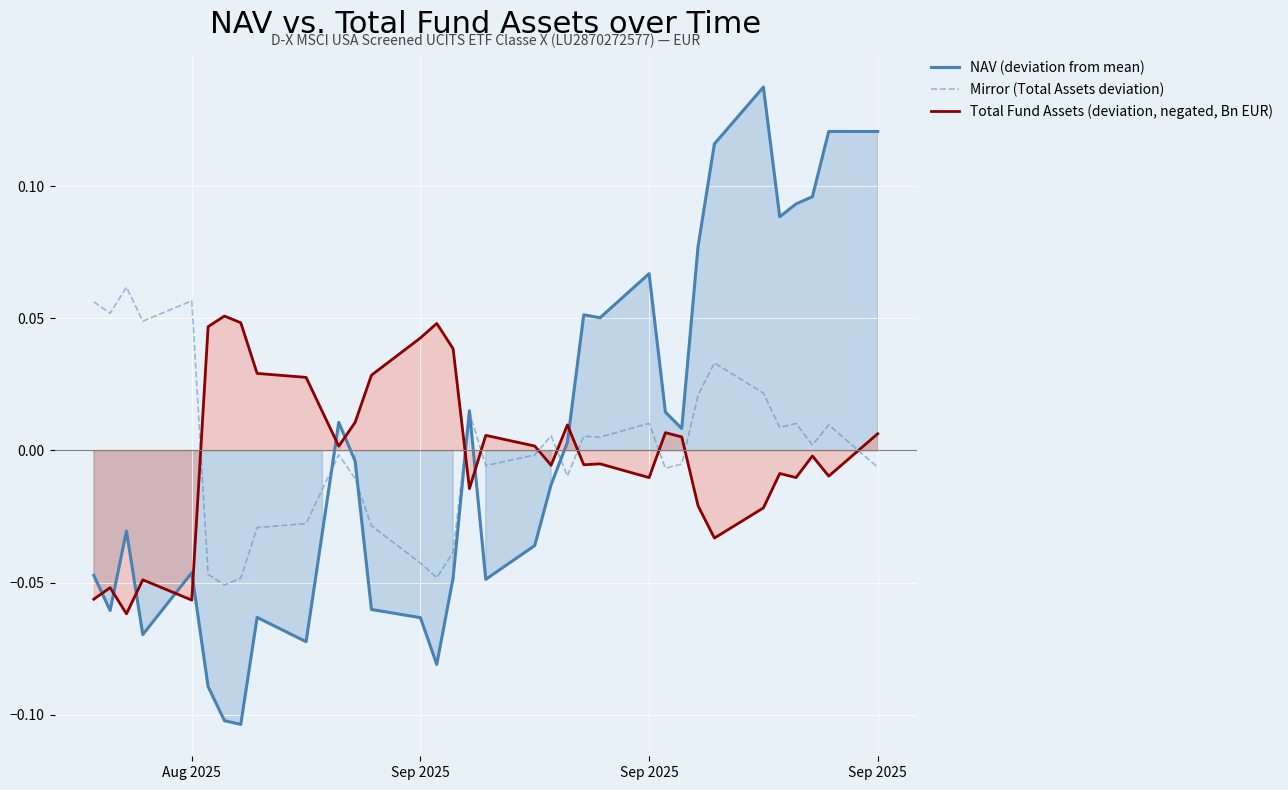

How many intersections are there between Mirror (Total Assets deviation) and NAV (deviation from mean)?

5